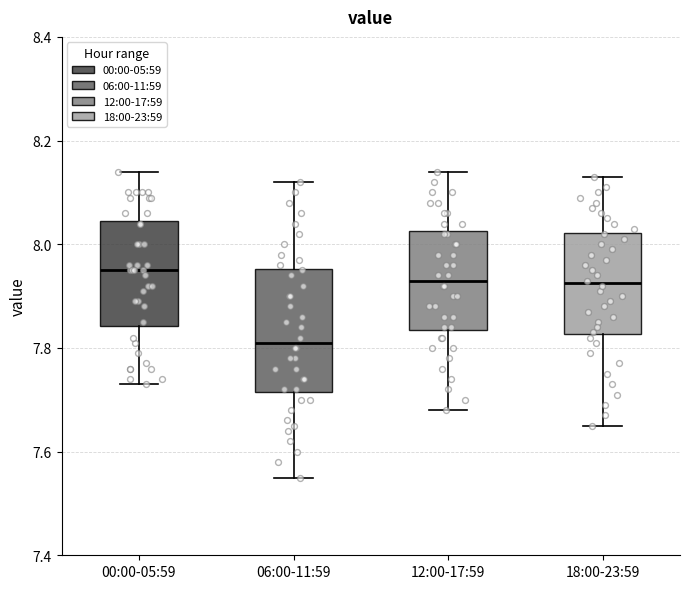

Reading left to right, transcribe this box plot: for each box, give where its median line is, the range the box spans, and where its two whiskers end, as read against the y-axis. The values are not printed on the chart, so give them approximately, as read against the axis.

00:00-05:59: median 7.96, box 7.84 to 8.04, whiskers 7.74 to 8.14
06:00-11:59: median 7.82, box 7.72 to 7.96, whiskers 7.56 to 8.12
12:00-17:59: median 7.94, box 7.84 to 8.02, whiskers 7.68 to 8.14
18:00-23:59: median 7.92, box 7.82 to 8.02, whiskers 7.66 to 8.14